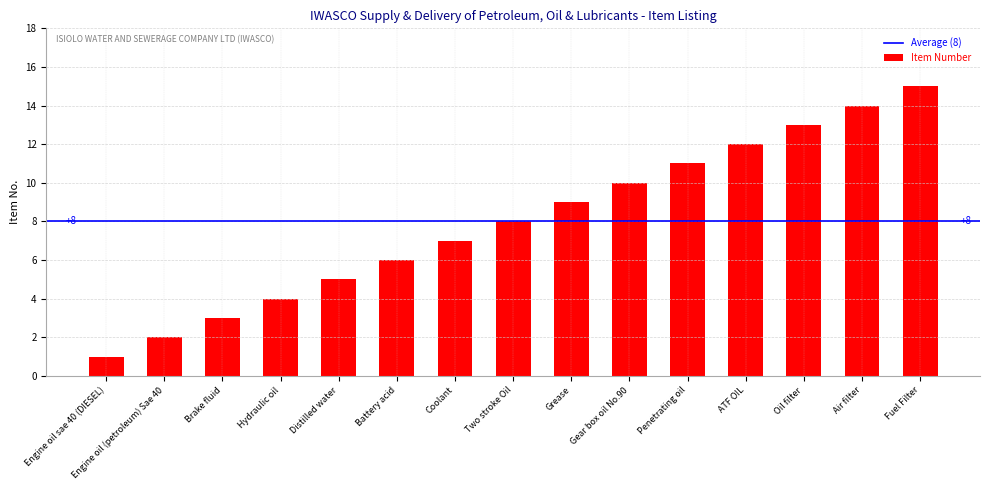

Are the bars horizontal?

No